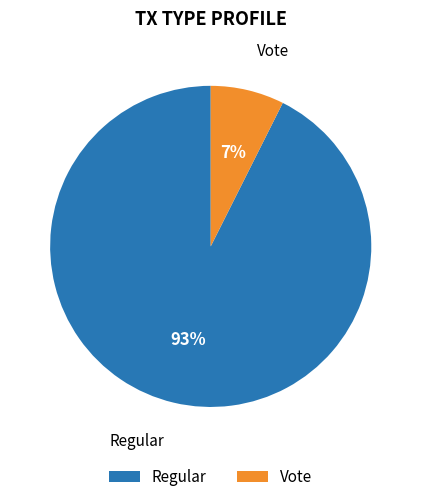

Between Vote and Regular, which is larger?

Regular